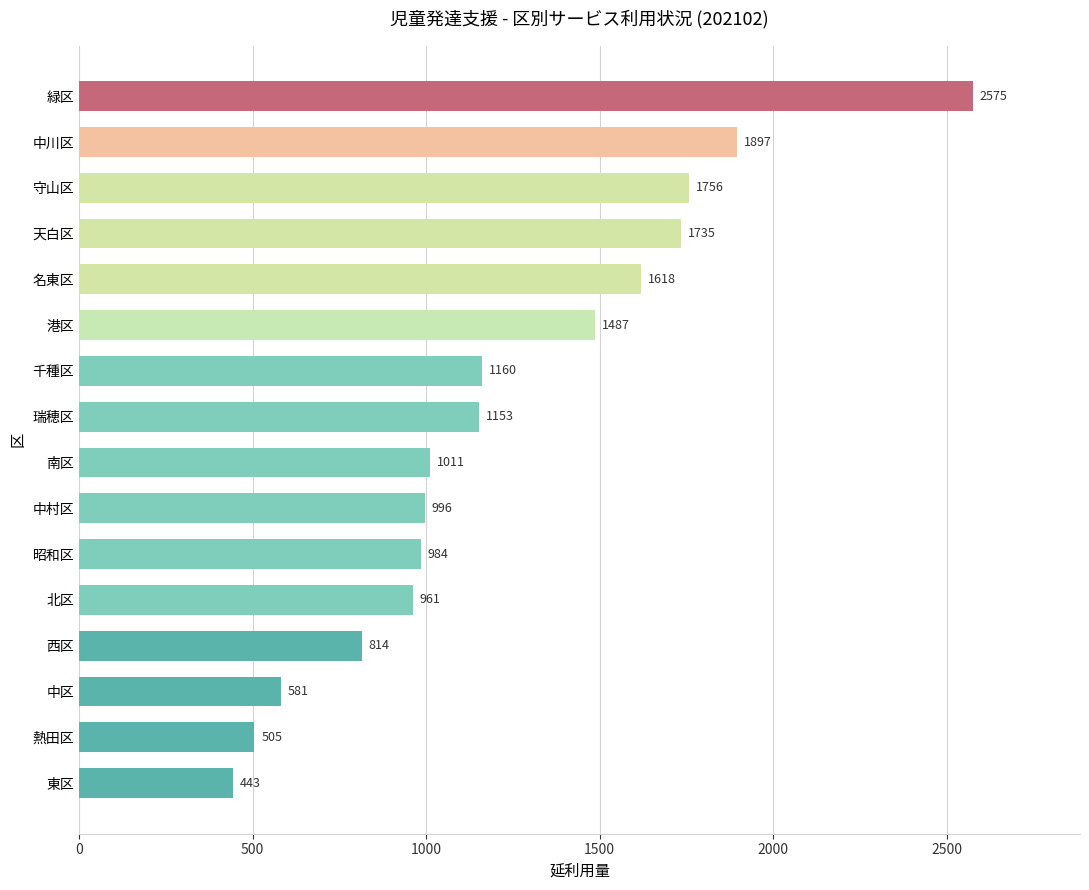

Where is the data nearest to the value 1509?

港区